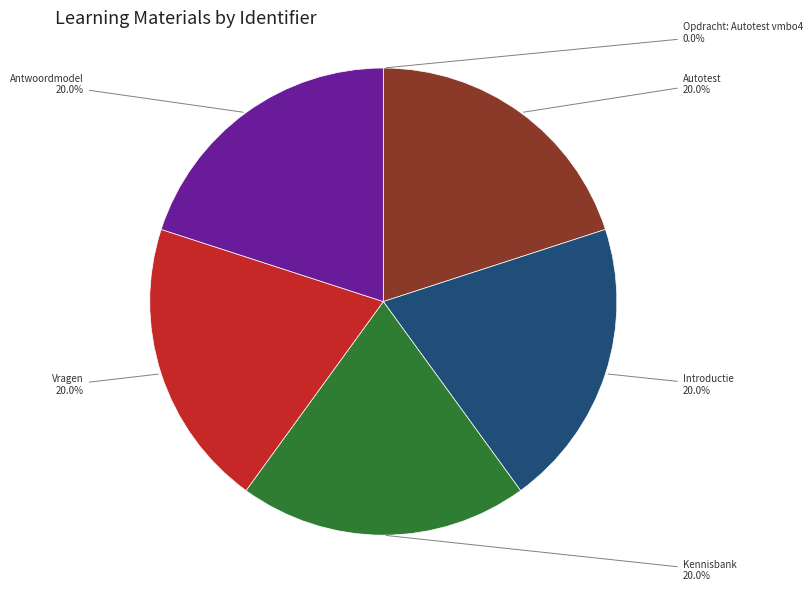

Is the sum of Kennisbank and Introductie greater than half?

No